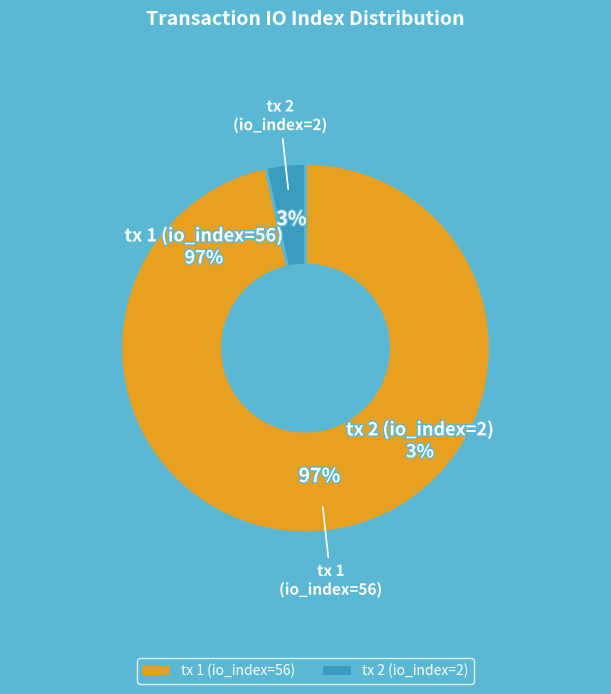

Which category has the biggest portion of the pie?

tx 1 (io_index=56)